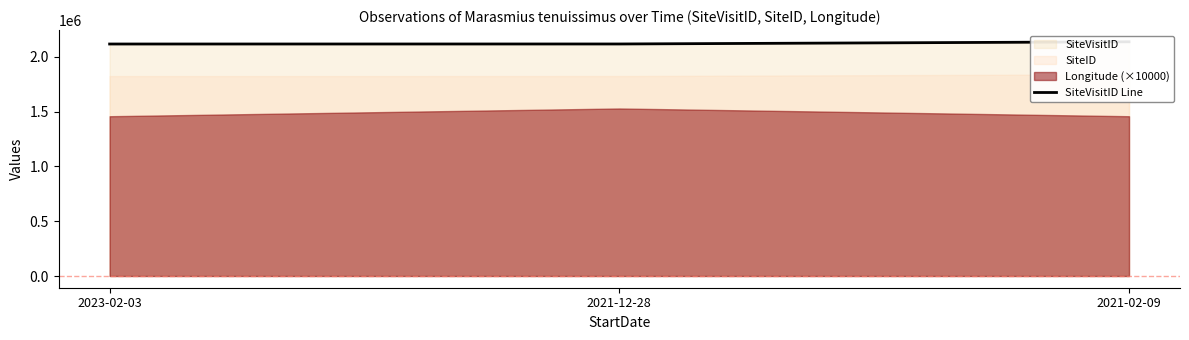

Reading left to right, extract all data points from this chart.

2117178	2117470	2137398